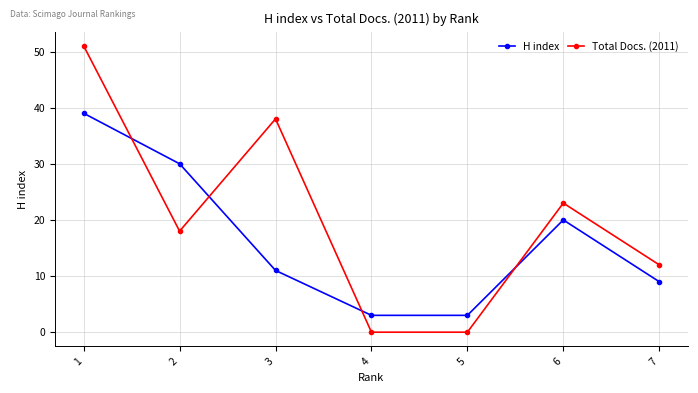

Which series has the widest spread of values?

Total Docs. (2011)